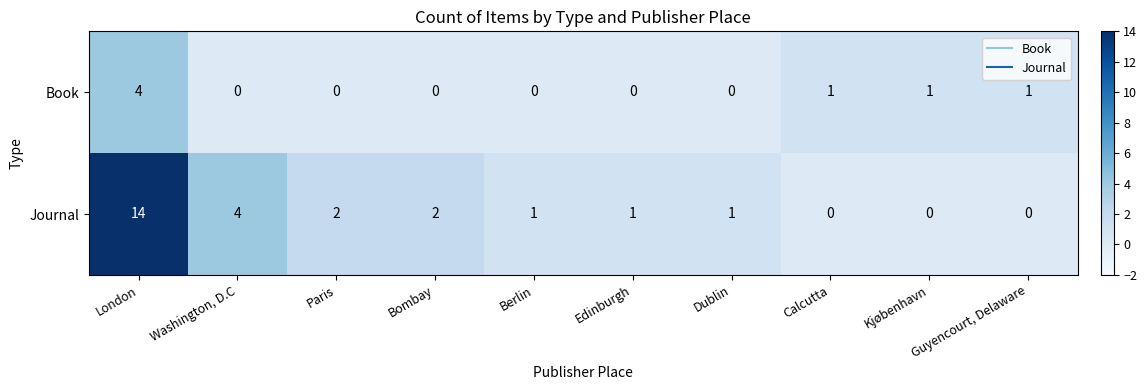

Is it true that Book equals 4 at London?

True